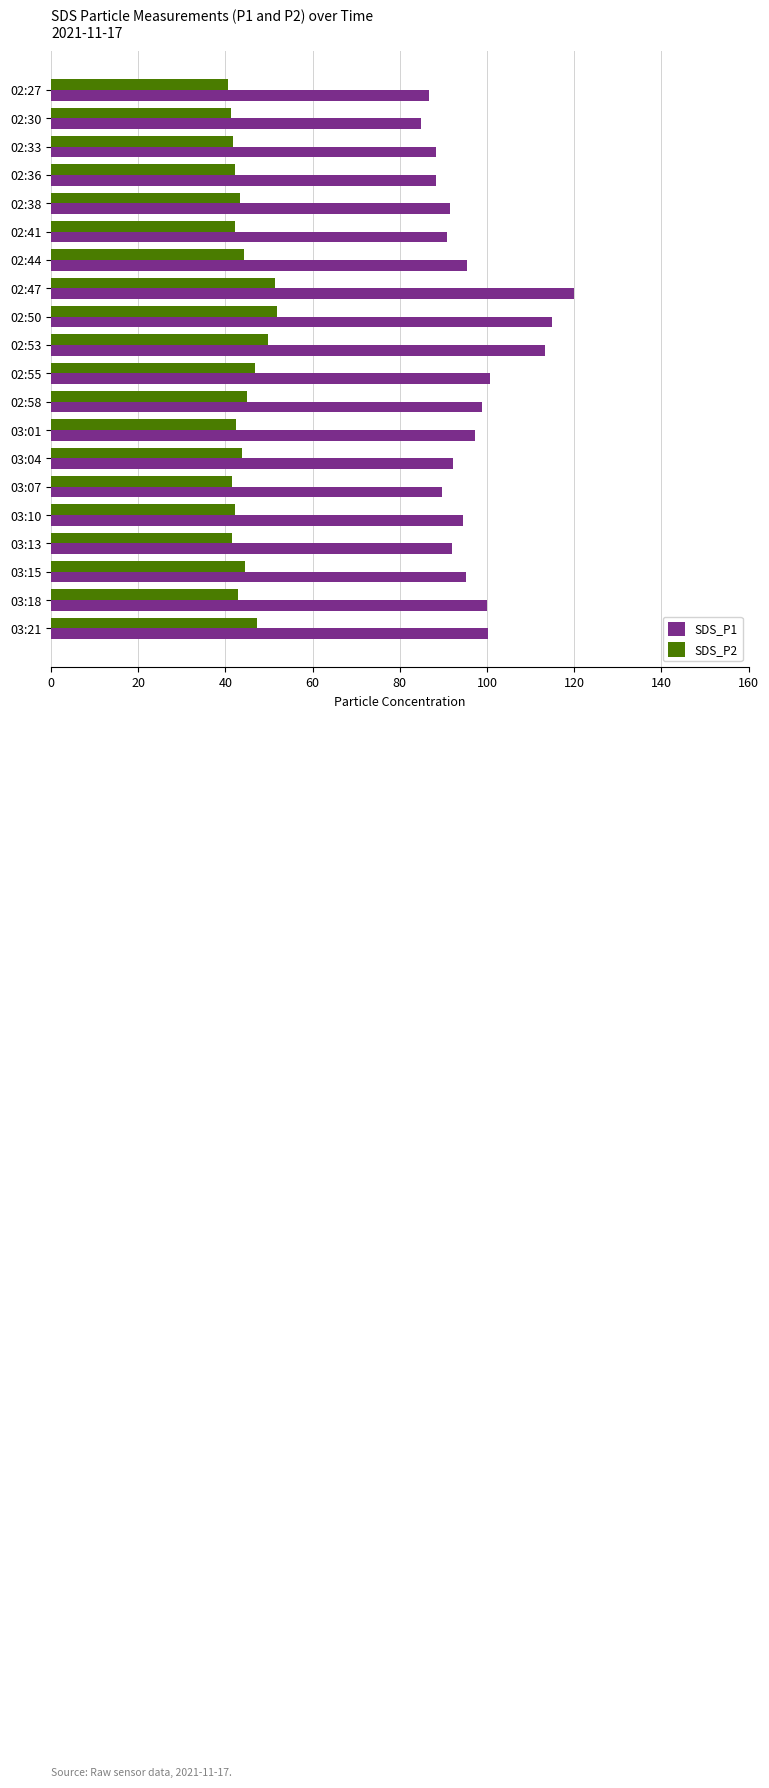

What are all the series names shown in the legend?

SDS_P1, SDS_P2